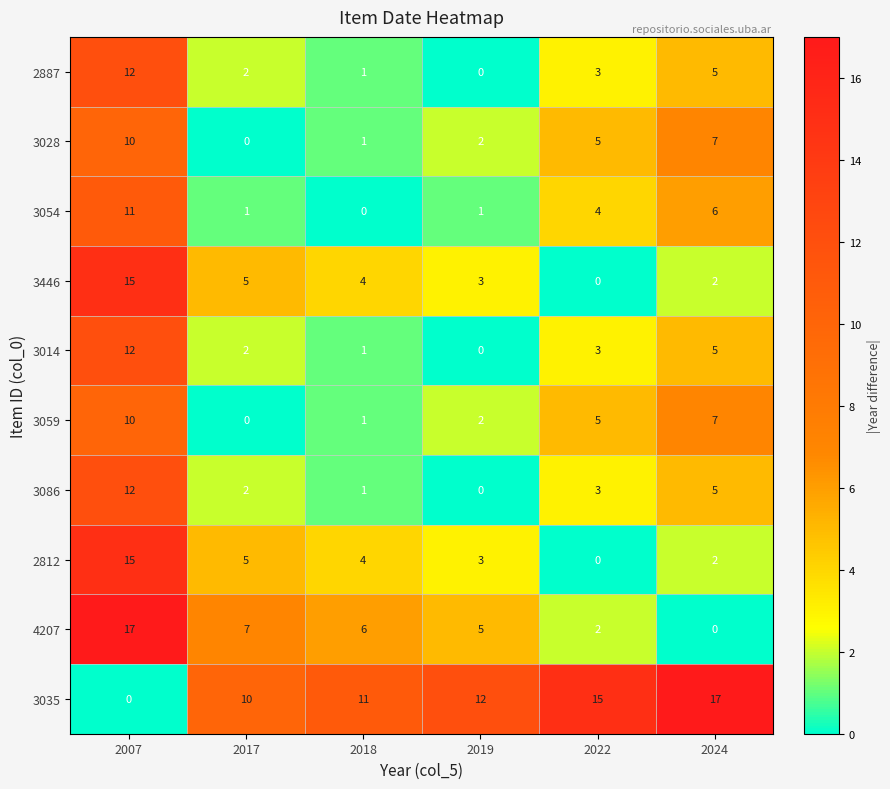

What is the difference between the highest and lowest values at 2022?

15